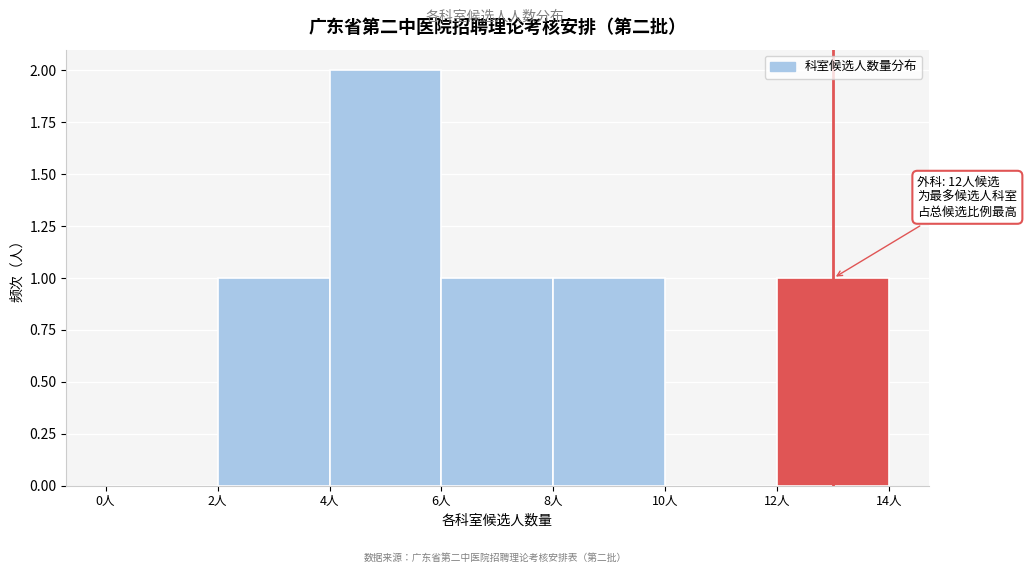

Which range on the x-axis has the tallest bar?

4 to 6